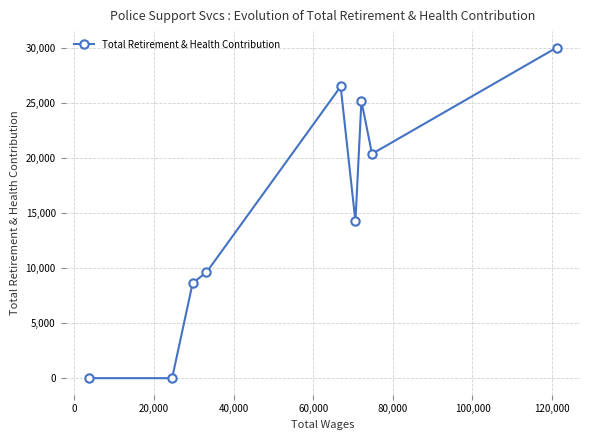

What is the difference between the maximum and second lowest values?

30006